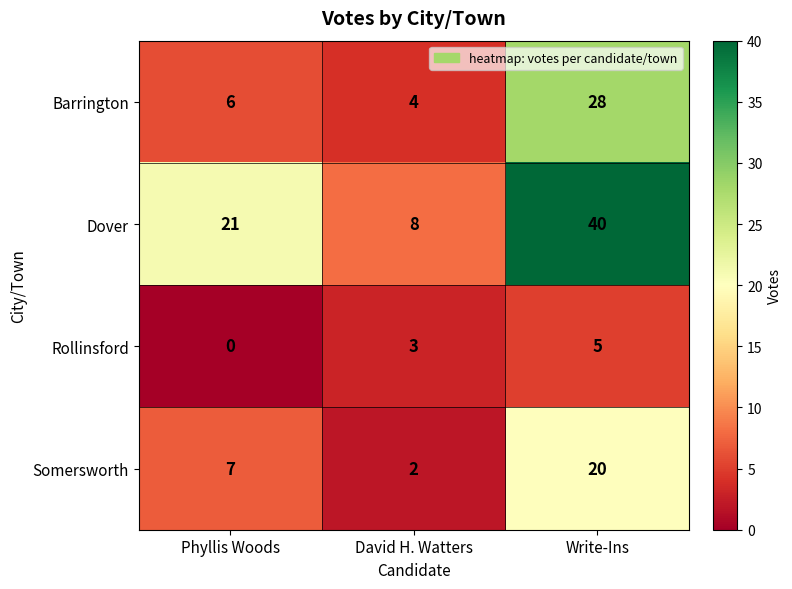

List the series in order of their peak value, highest first.

Dover, Barrington, Somersworth, Rollinsford